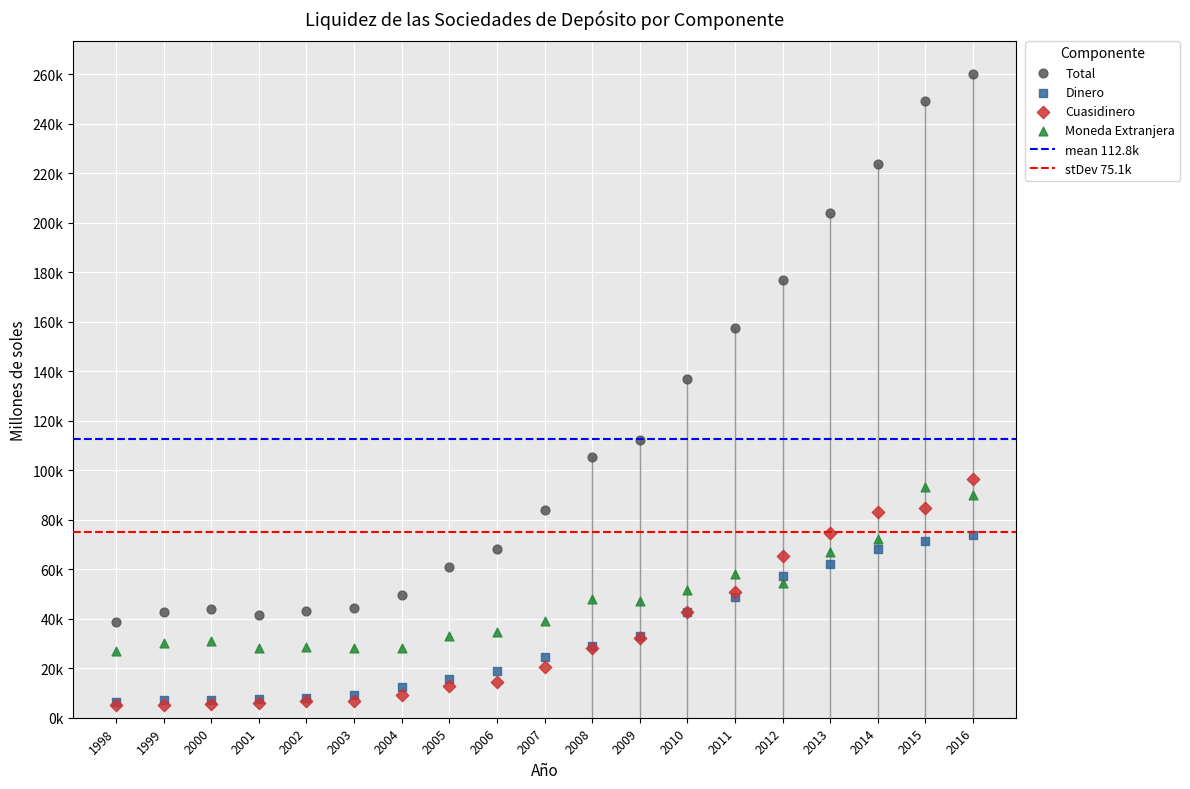

Which series has the largest Y range (max minus min)?

Total